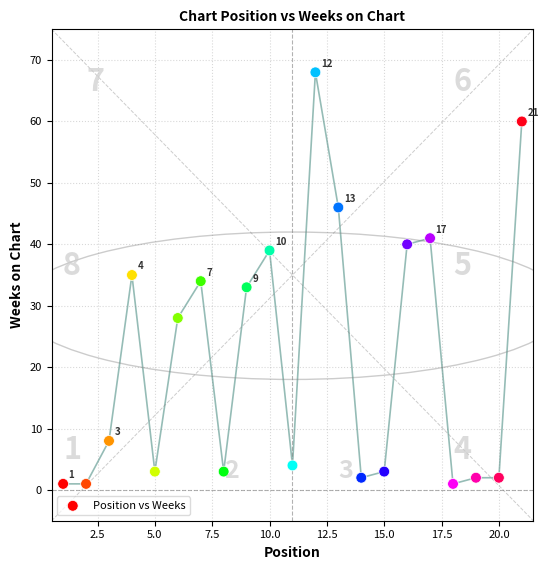

What is the range of Y values (max minus min)?

67